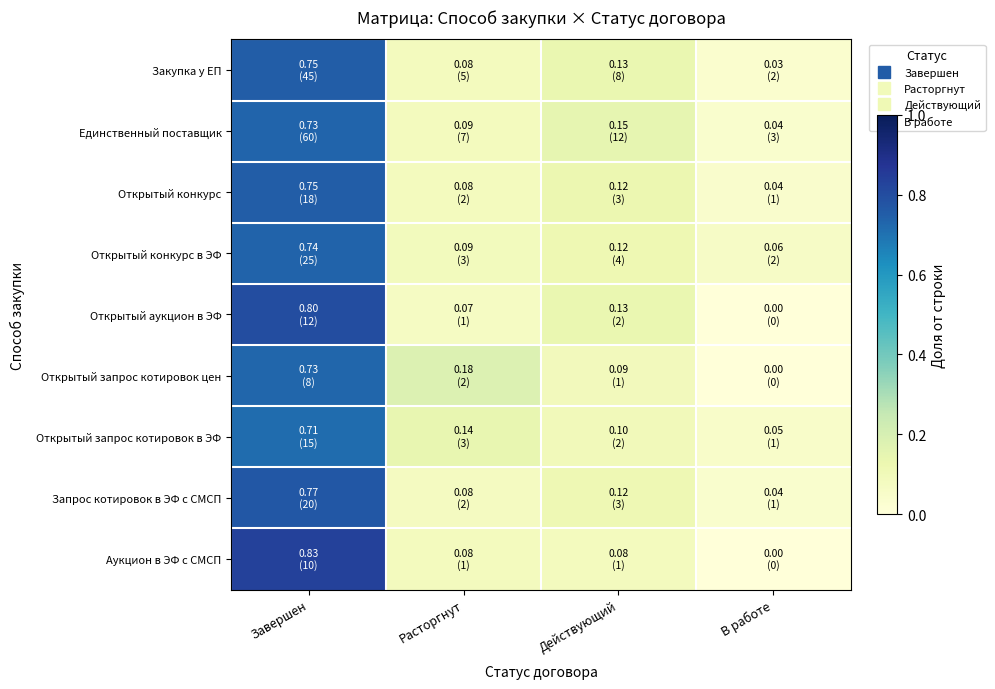

Between В работе and Действующий, which is larger?

Действующий